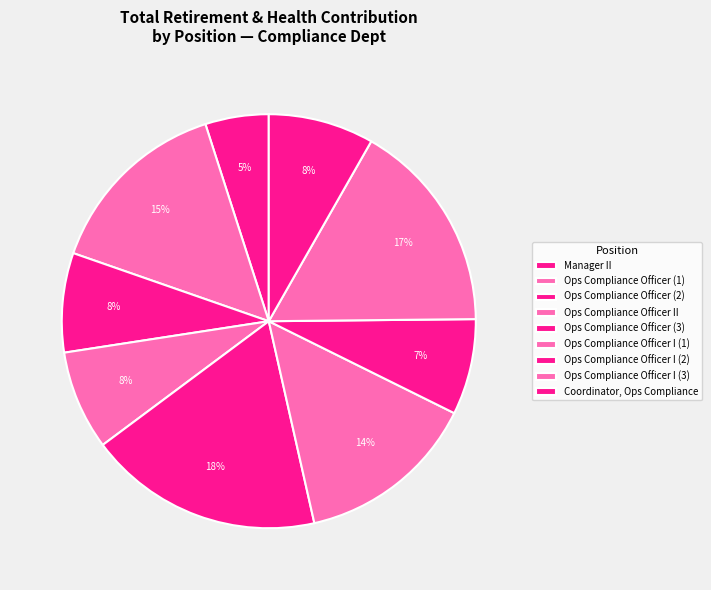

Count the number of slices in the pie.

9